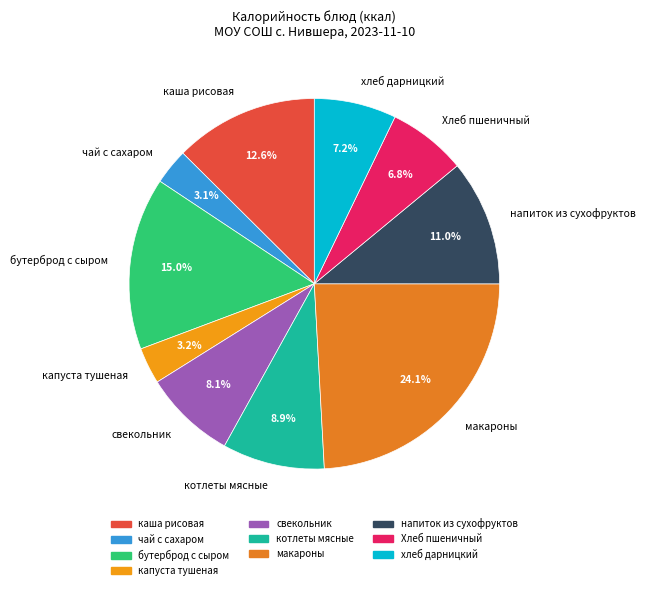

What portion of the pie excludes напиток из сухофруктов?

89.0%